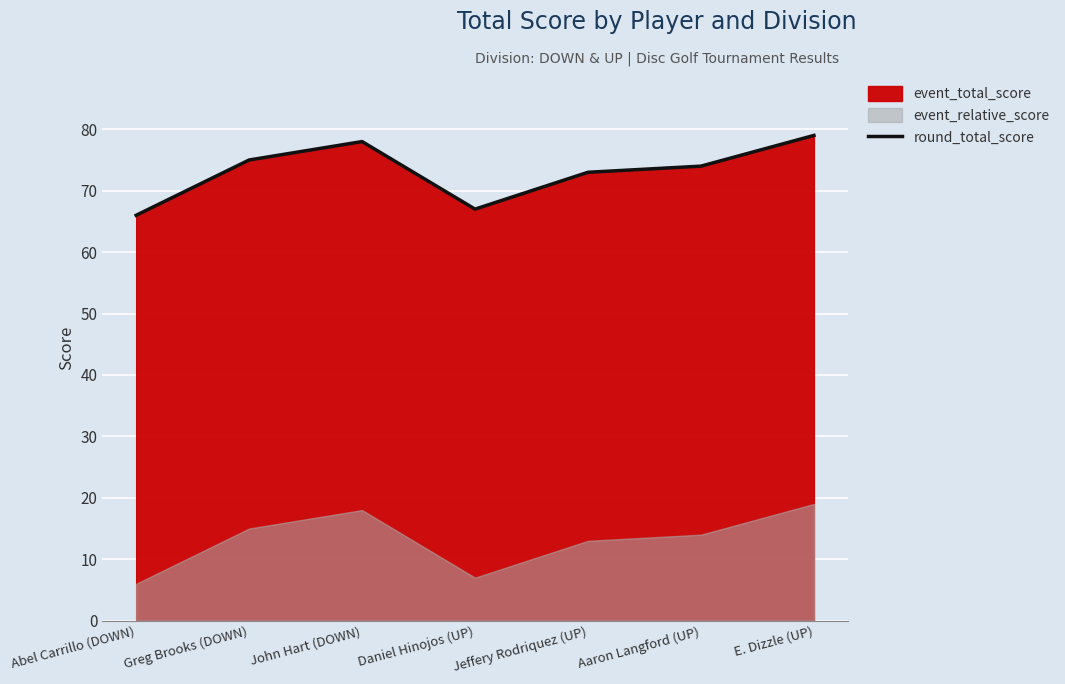

Read the value at Abel Carrillo (DOWN), to the nearest 5.

65